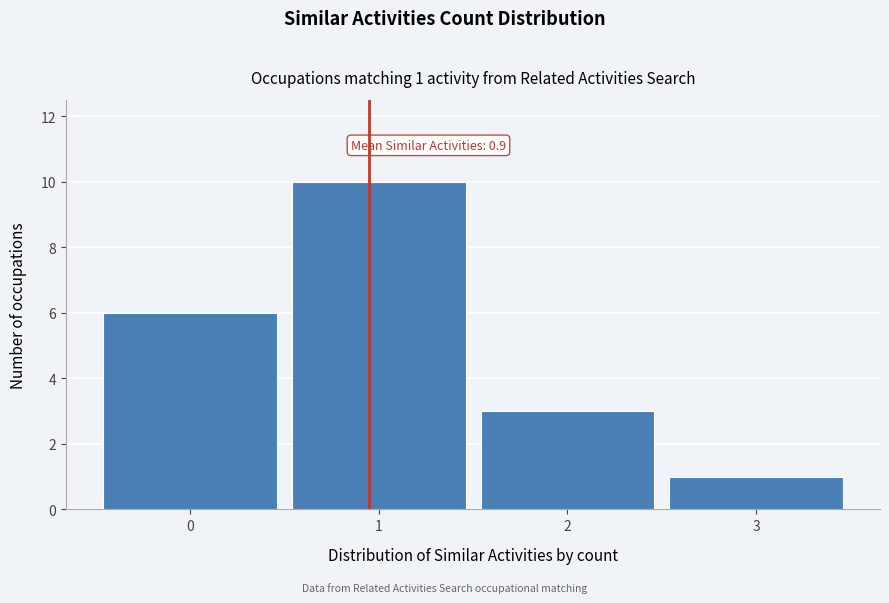

Over which range of the x-axis is the bar tallest?

0.5 to 1.5